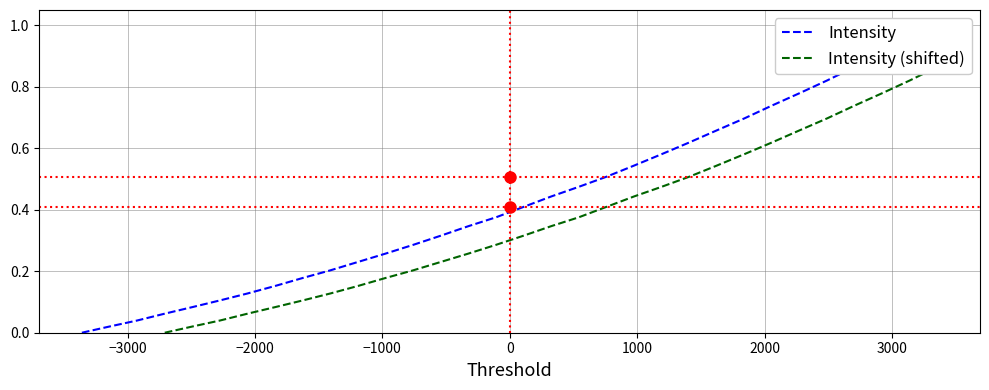

True or false: Intensity has more than 2 points higher than both neighbors.

False